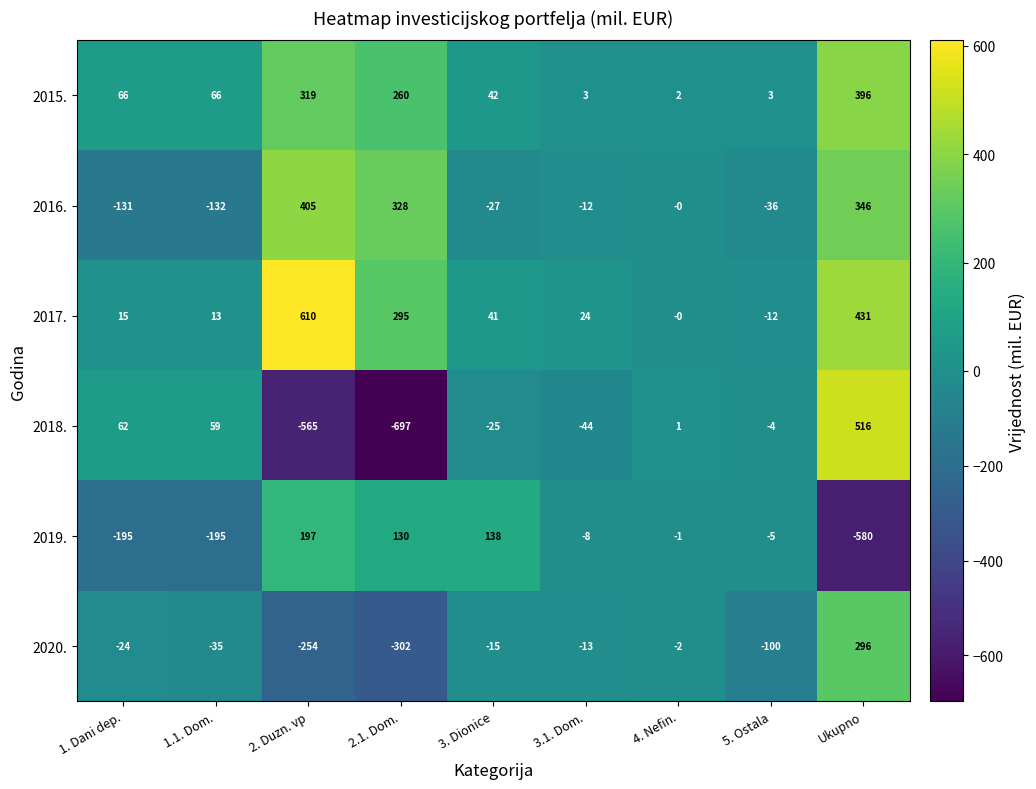

Where is 2015. nearest to the value 199?

2.1. Dom.